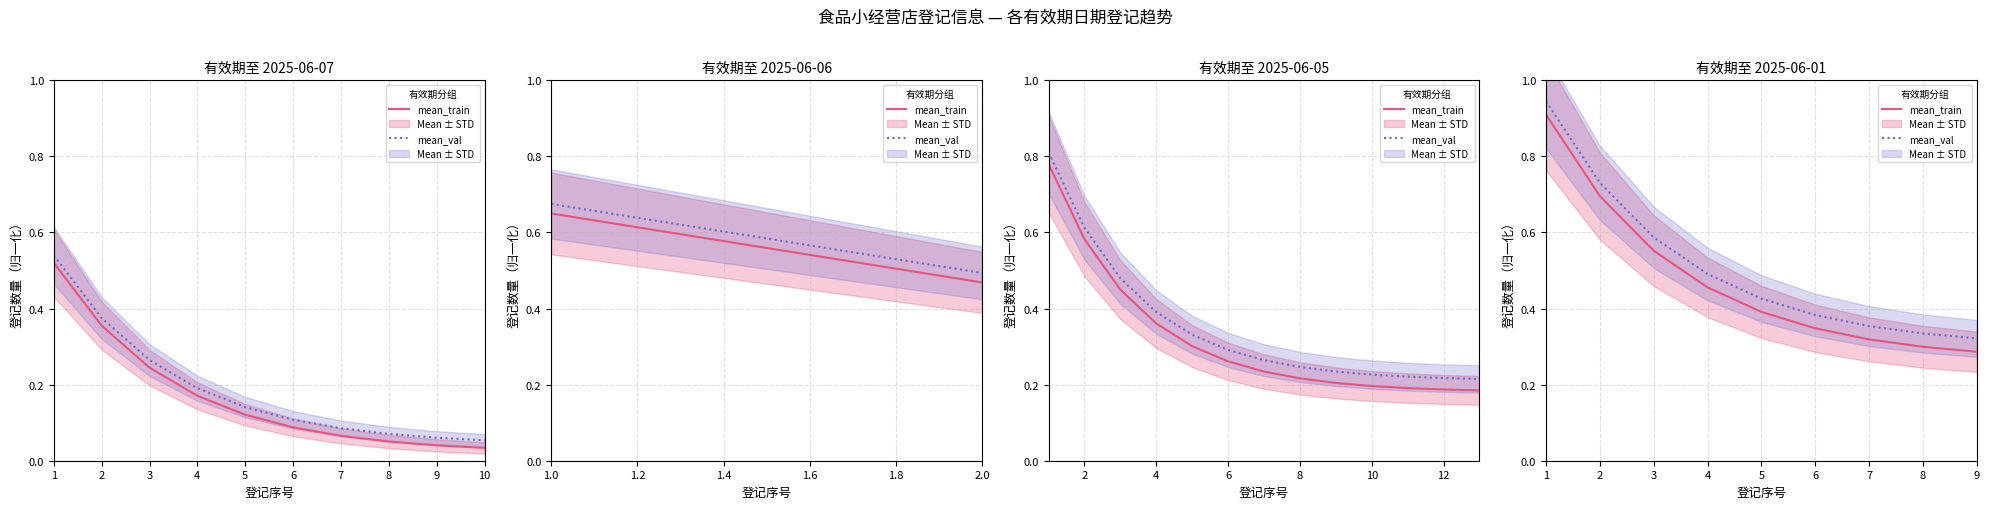

True or false: mean_val and mean_train cross at least once.

False